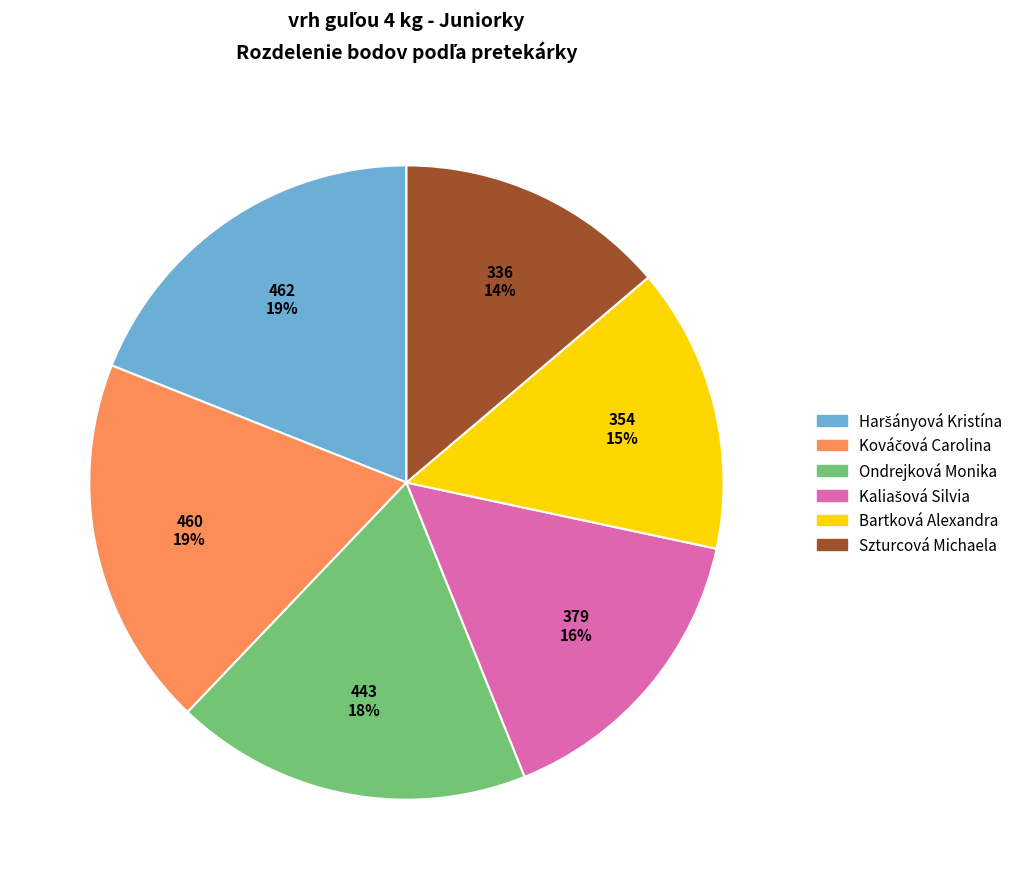

Is there a majority slice in this chart?

No